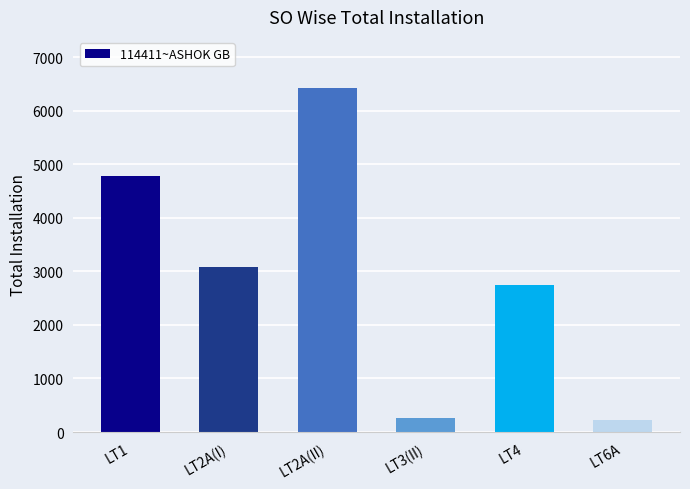

Reading left to right, transcribe all the data shown in this chart.

LT1=4773	LT2A(I)=3076	LT2A(II)=6417	LT3(II)=262	LT4=2753	LT6A=225